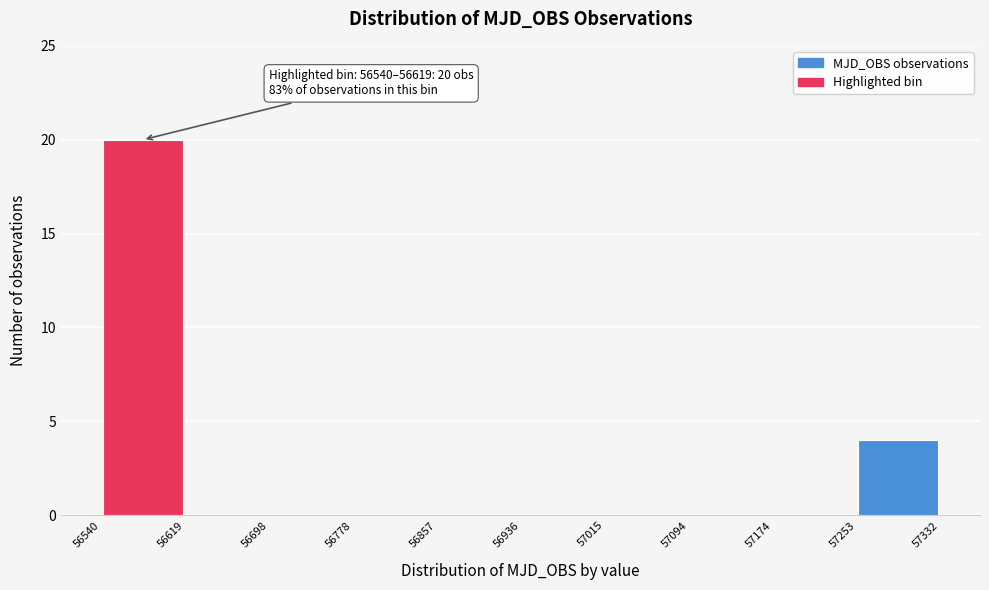

Which range on the x-axis has the tallest bar?

56540 to 56619